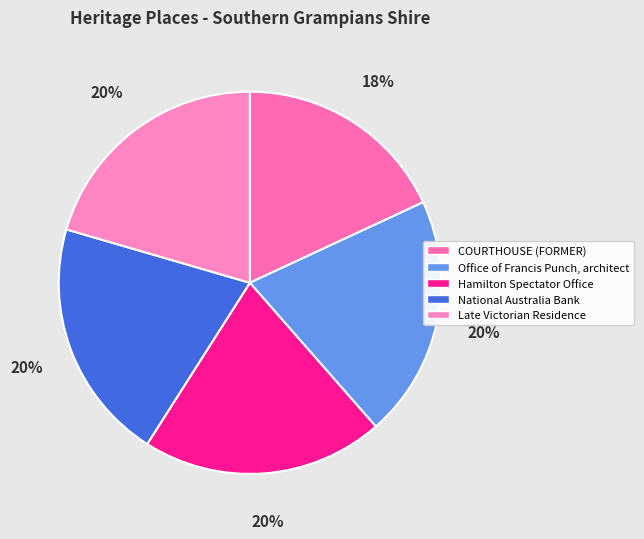

Is it true that Late Victorian Residence is 8% of the pie?

False